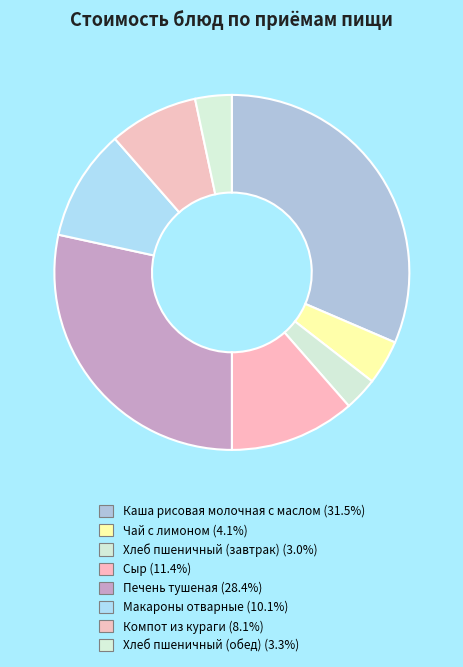

Does Макароны отварные account for over 50% of the chart?

No